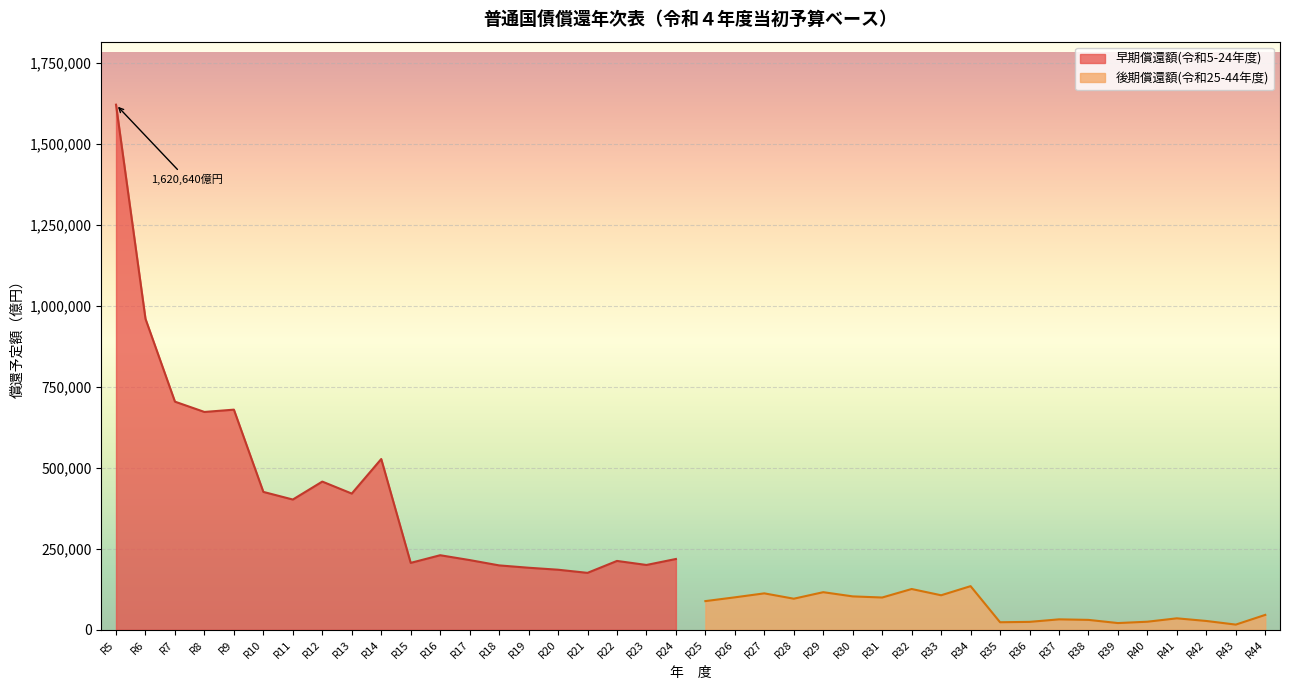

What is the value of the 早期償還額(令和5-24年度) point at the 5th from the left?

679395